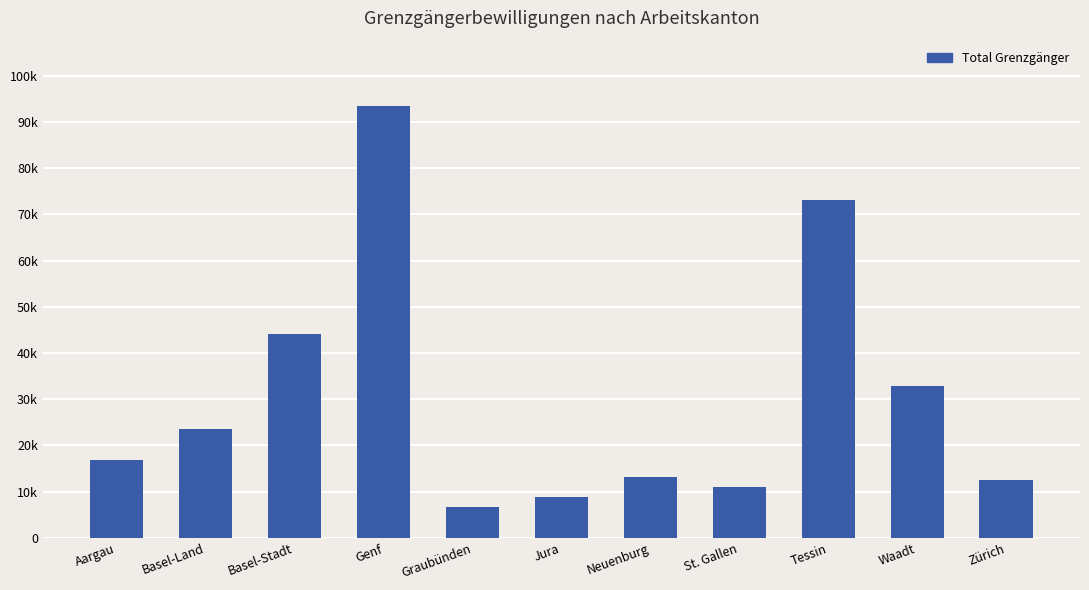

What is the label of the 9th bar from the left?

Tessin